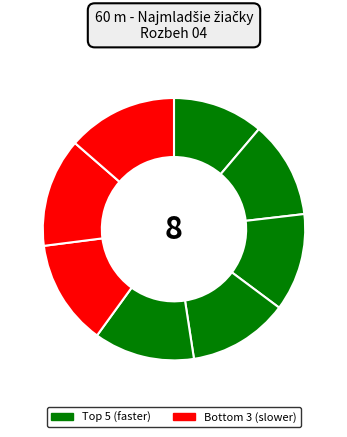

Count the number of slices in the pie.

8